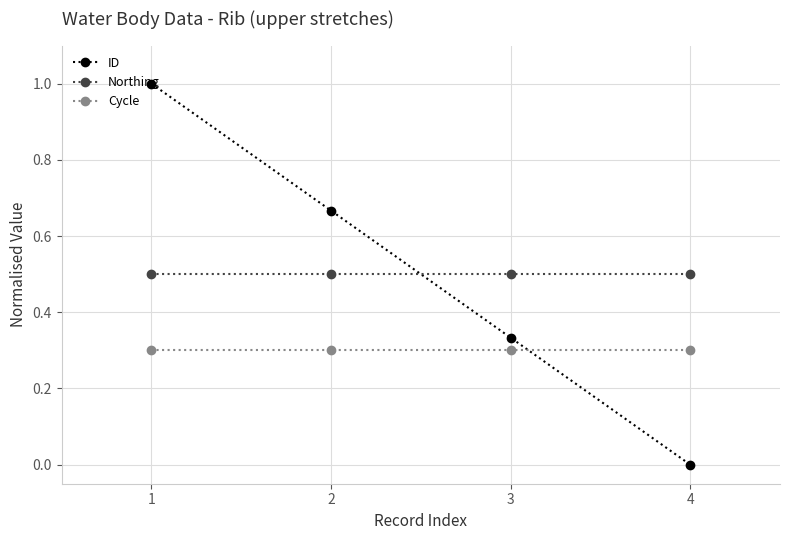

What is the highest value of the Northing series?

0.5